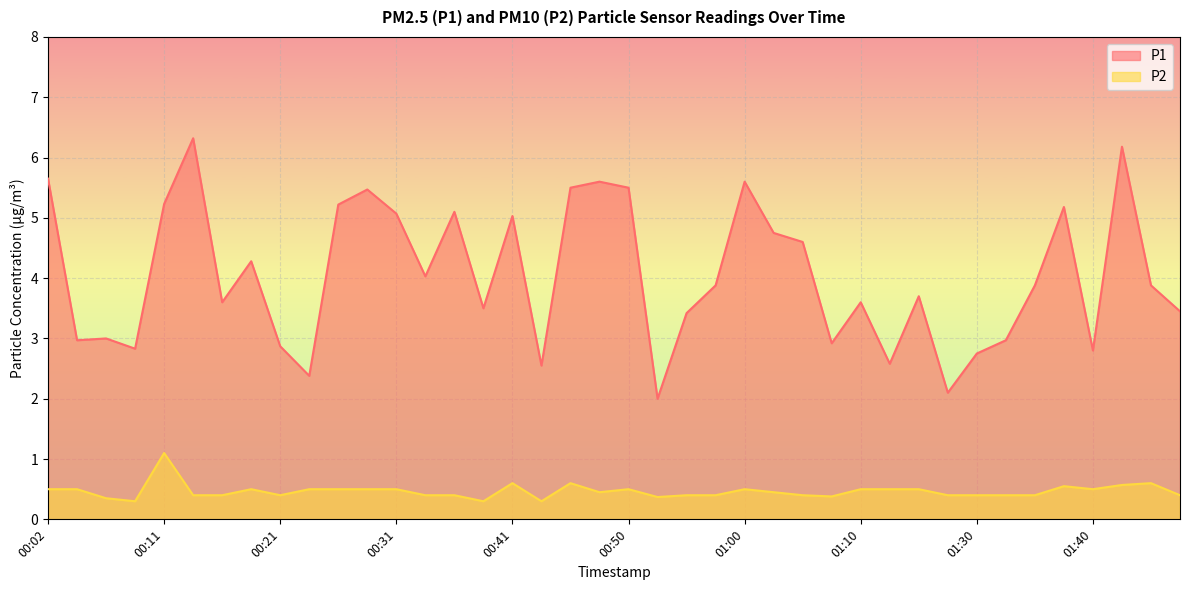

What is the maximum value shown in the chart?

6.3